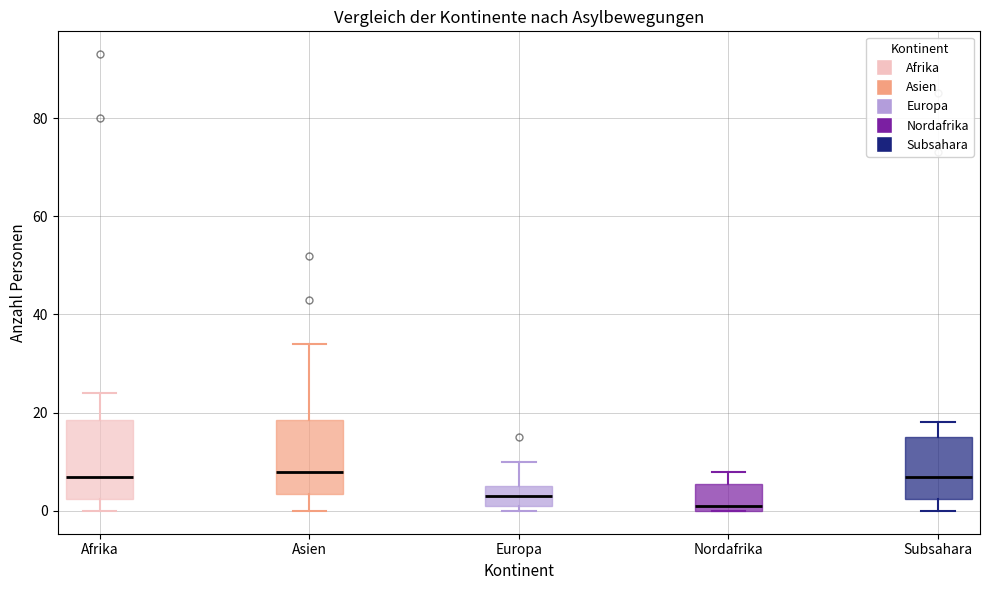

Reading left to right, read every box against the y-axis: the position of its median line, the range the box covers, and the ends of its whiskers. The values are not printed on the chart, so give them approximately, as read against the axis.

Afrika: median 8, box 2 to 18, whiskers 0 to 24
Asien: median 8, box 4 to 18, whiskers 0 to 34
Europa: median 4, box 2 to 6, whiskers 0 to 10
Nordafrika: median 2, box 0 to 6, whiskers 0 to 8
Subsahara: median 8, box 2 to 16, whiskers 0 to 18